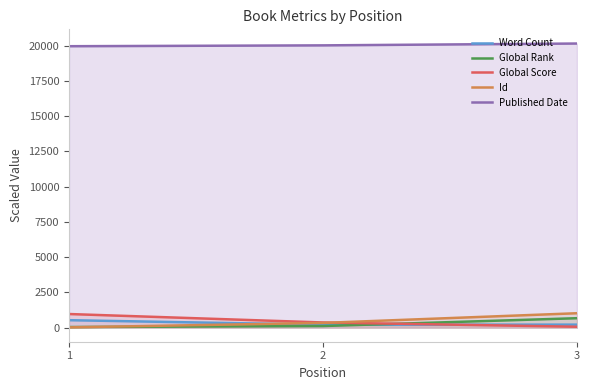

Reading left to right, extract all data points from this chart.

Word Count: 520.0	200.0	205.0
Global Rank: 34.4	105.2	660.6
Global Score: 957.0	358.0	55.0
Id: 10.3	327.6	1013.4
Published Date: 19950.0	20010.0	20140.0